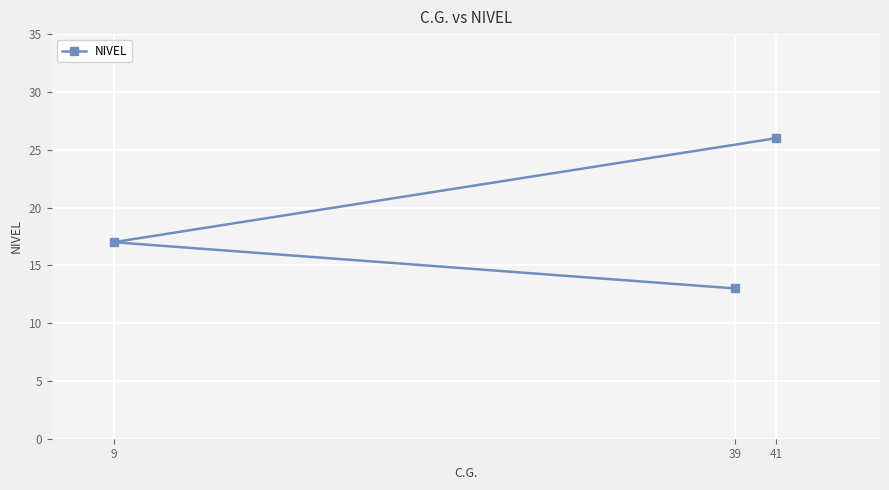

True or false: the data shows 17 at 9.

True